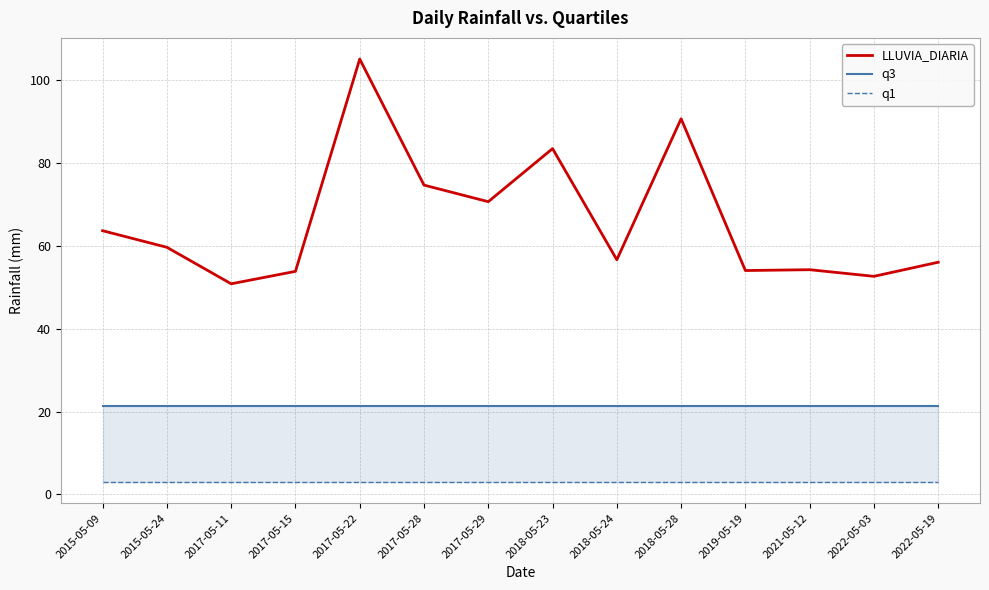

At how many categories does at least one series exceed 3?

14